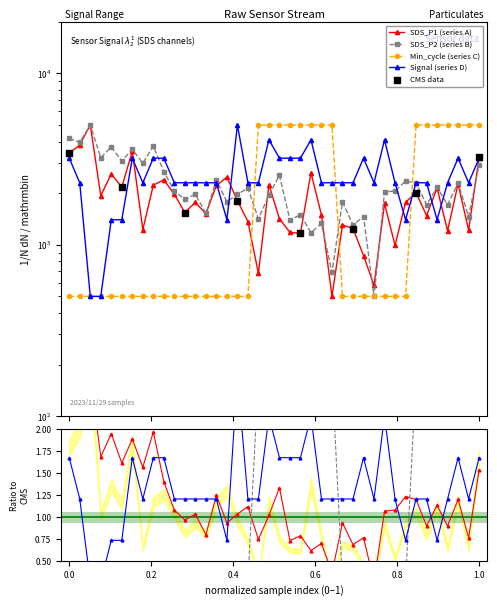

Which series has the largest total across all categories?

Signal